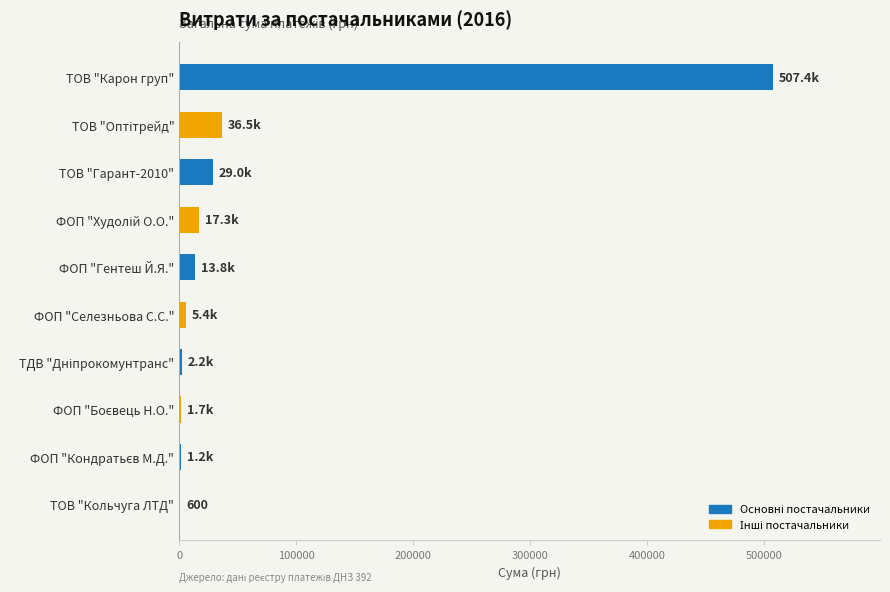

What is the sum of all values?

614942.2